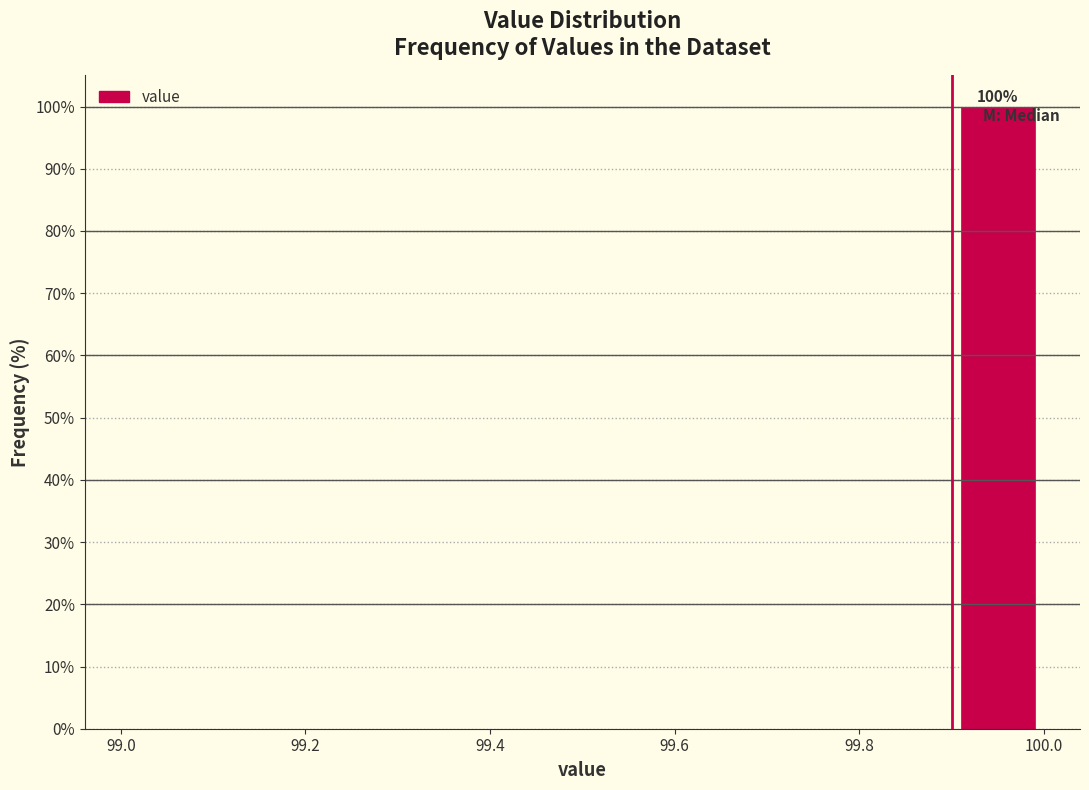

Over which range of the x-axis is the bar tallest?

99.9 to 100.0